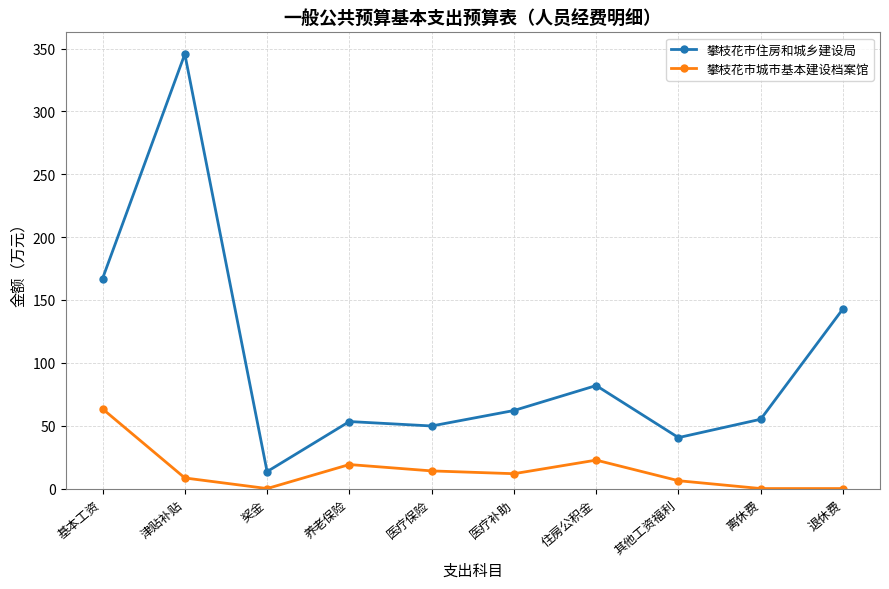

True or false: 攀枝花市住房和城乡建设局 and 攀枝花市城市基本建设档案馆 cross at least once.

False